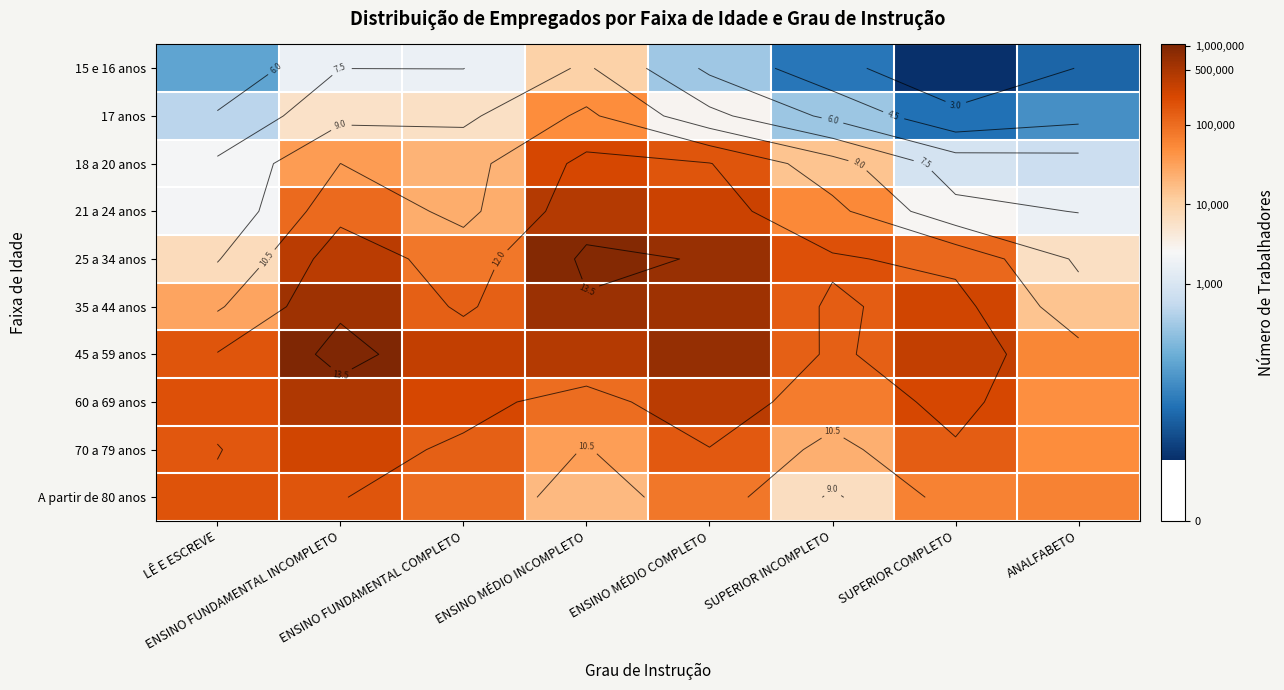

At which category is the sum across all series the highest?

ENSINO MÉDIO INCOMPLETO